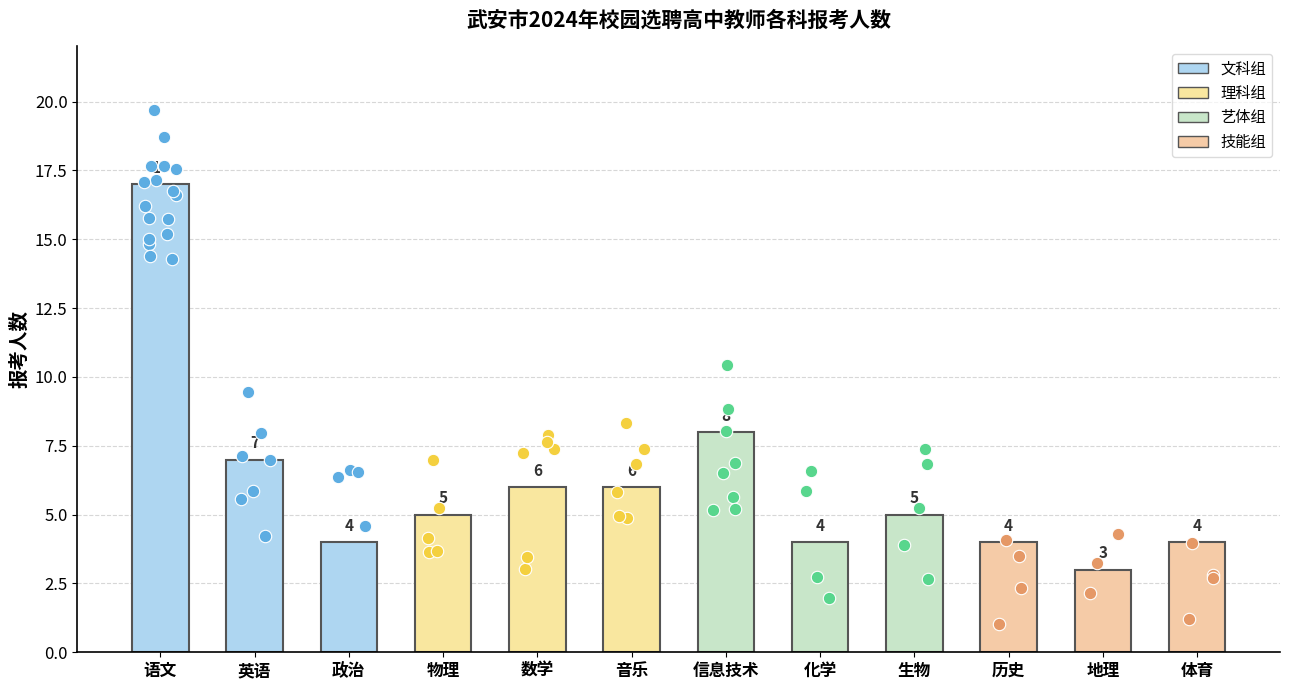

What is the change in value from 语文 to 化学?

-13